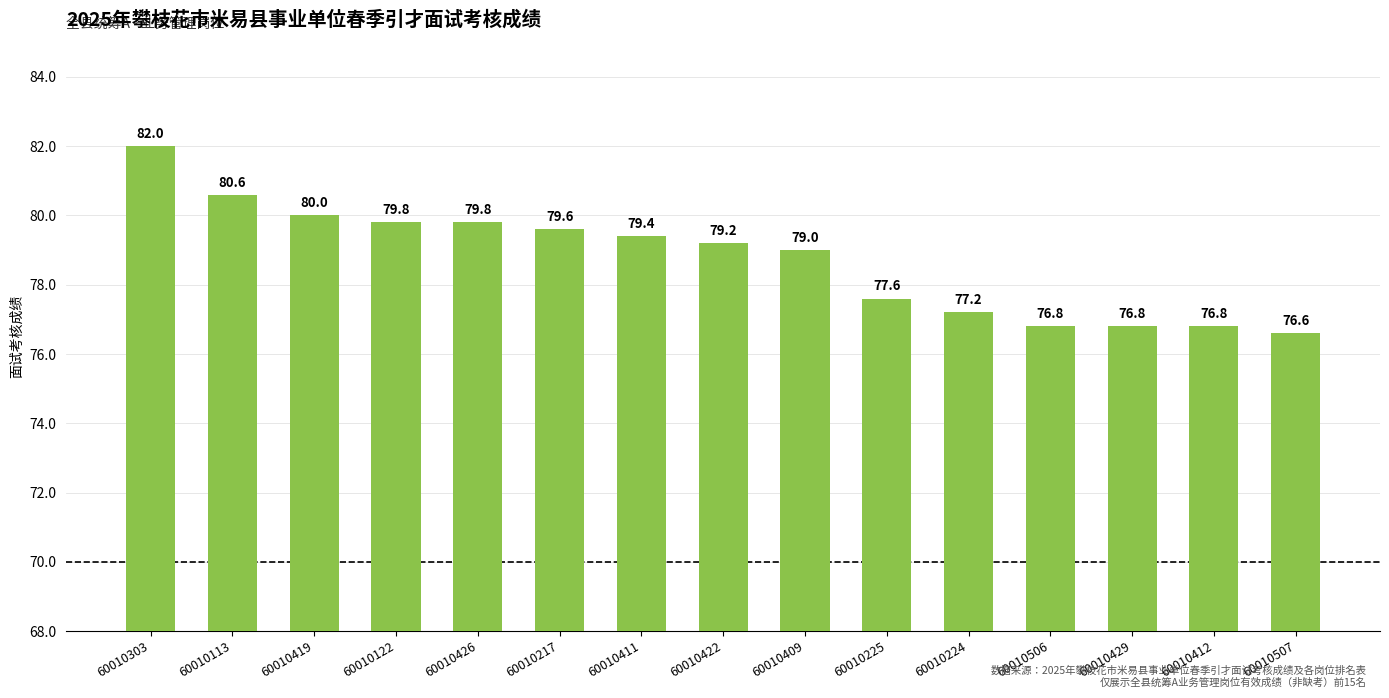

What is the change in value from 60010113 to 60010419?

-0.6